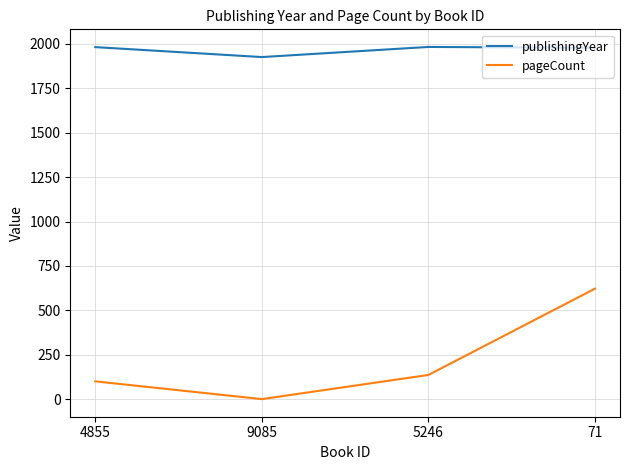

In publishingYear, how many points are higher than both neighbors (excluding endpoints)?

1